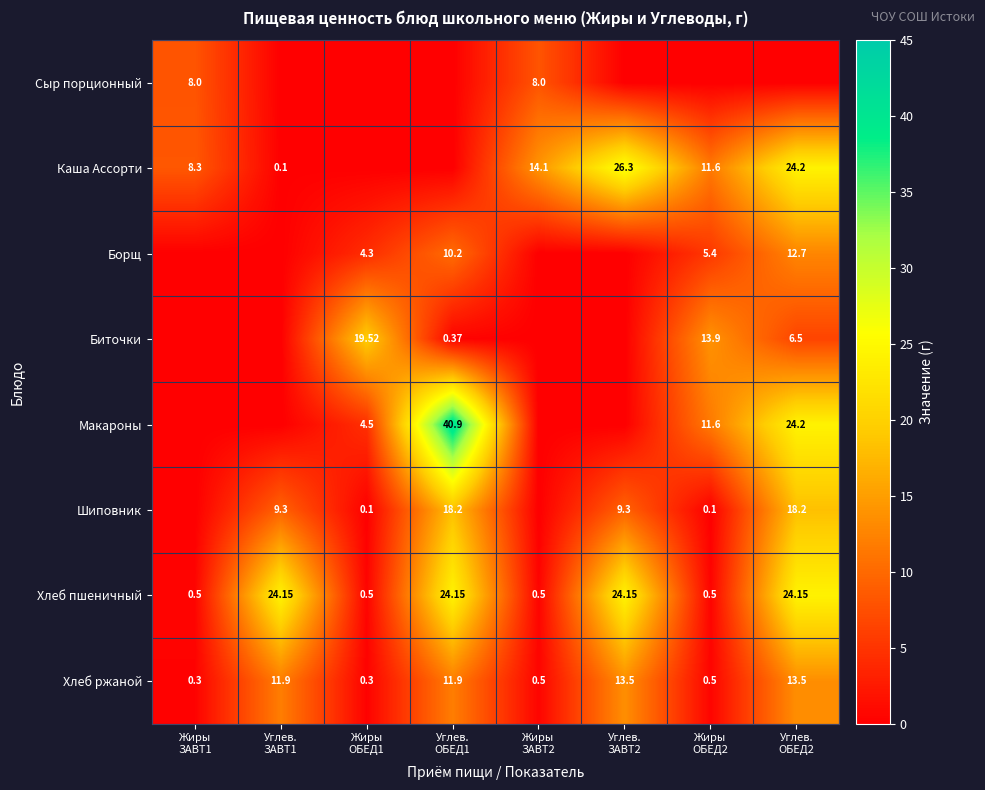

What is the total value across all series at Жиры
ОБЕД2?

43.6